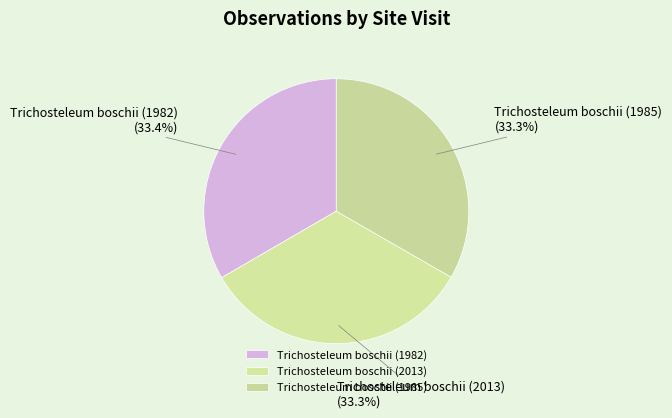

Is there any slice that represents more than half of the pie?

No